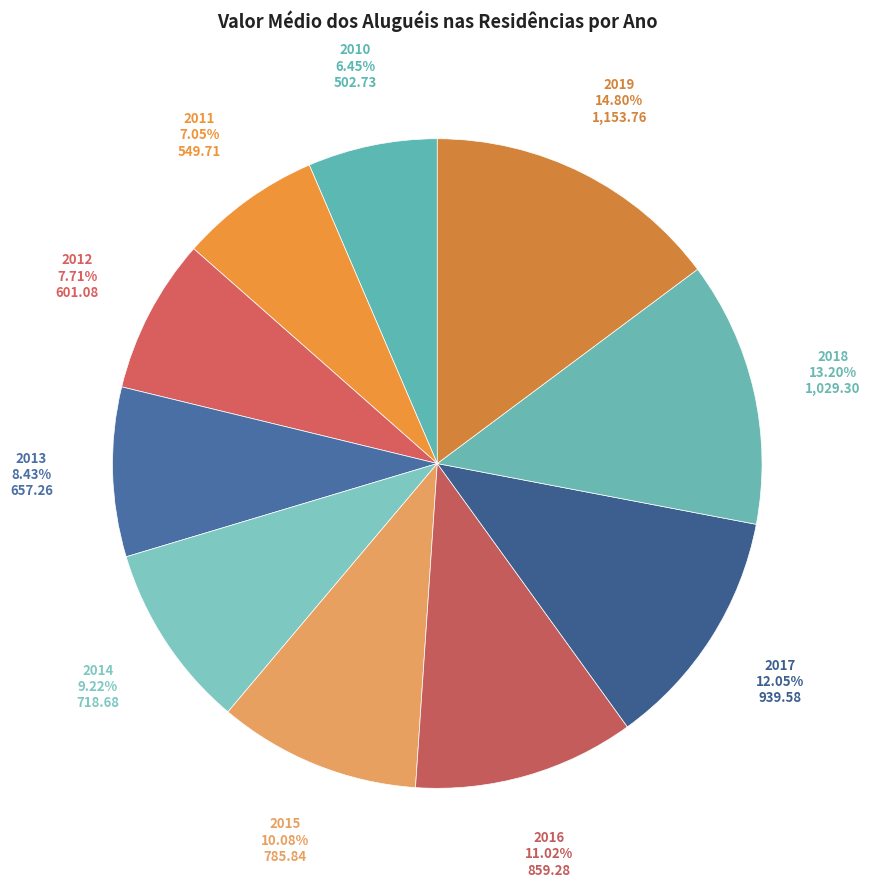

How many segments does this pie chart have?

10